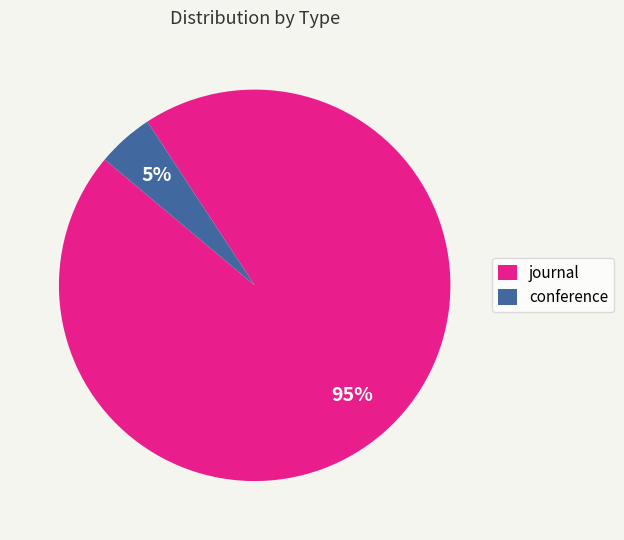

Count the number of slices in the pie.

2